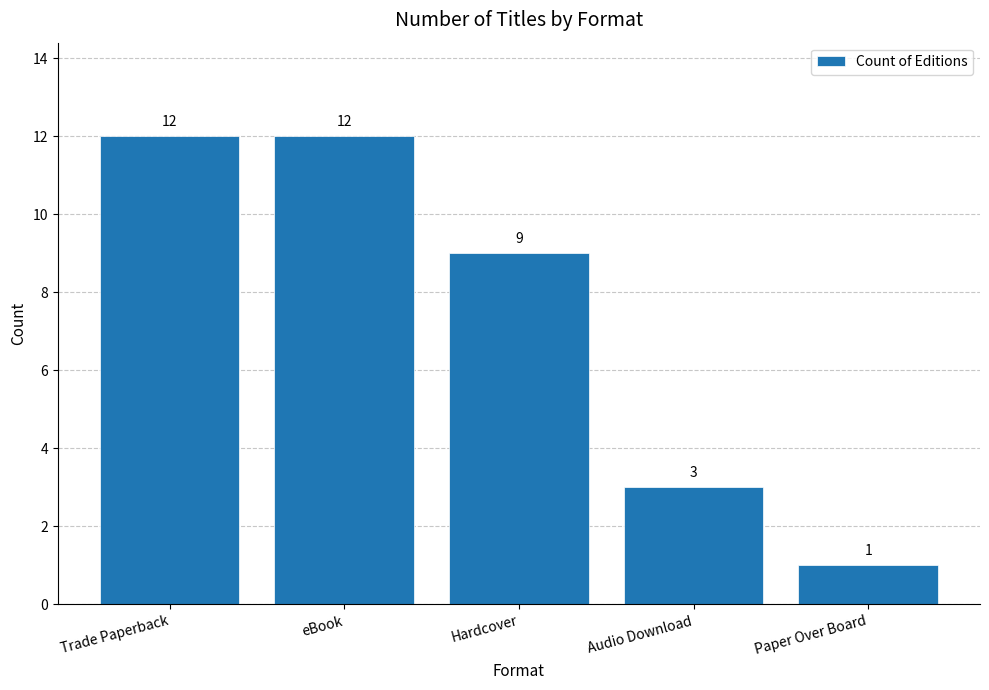

Are the bars grouped side by side (vs. stacked)?

No